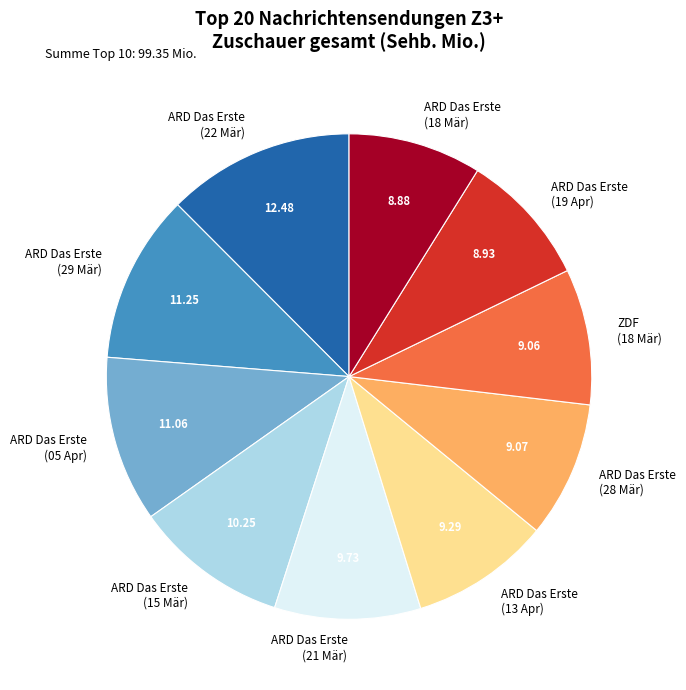

Combined, do ARD Das Erste (29 Mär) and ARD Das Erste (28 Mär) account for over 50%?

No